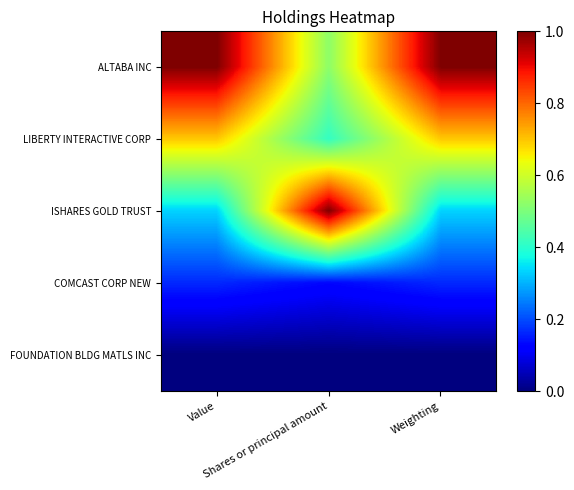

Which label corresponds to the smallest value in the chart?

Value